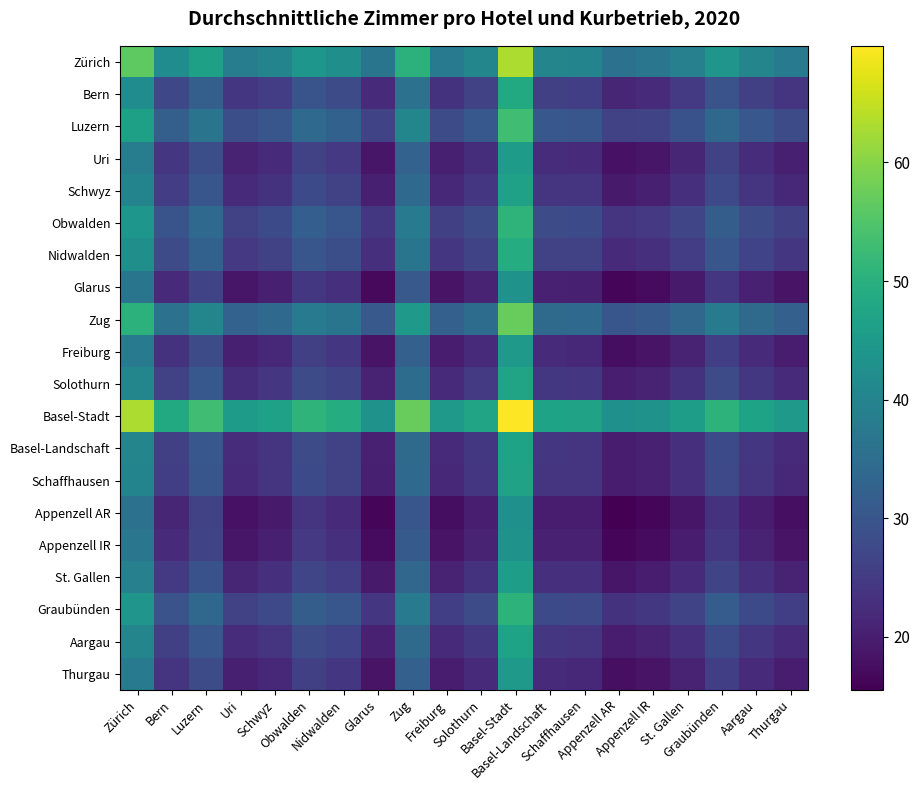

Which has a higher value, Zug or Schaffhausen?

Zug